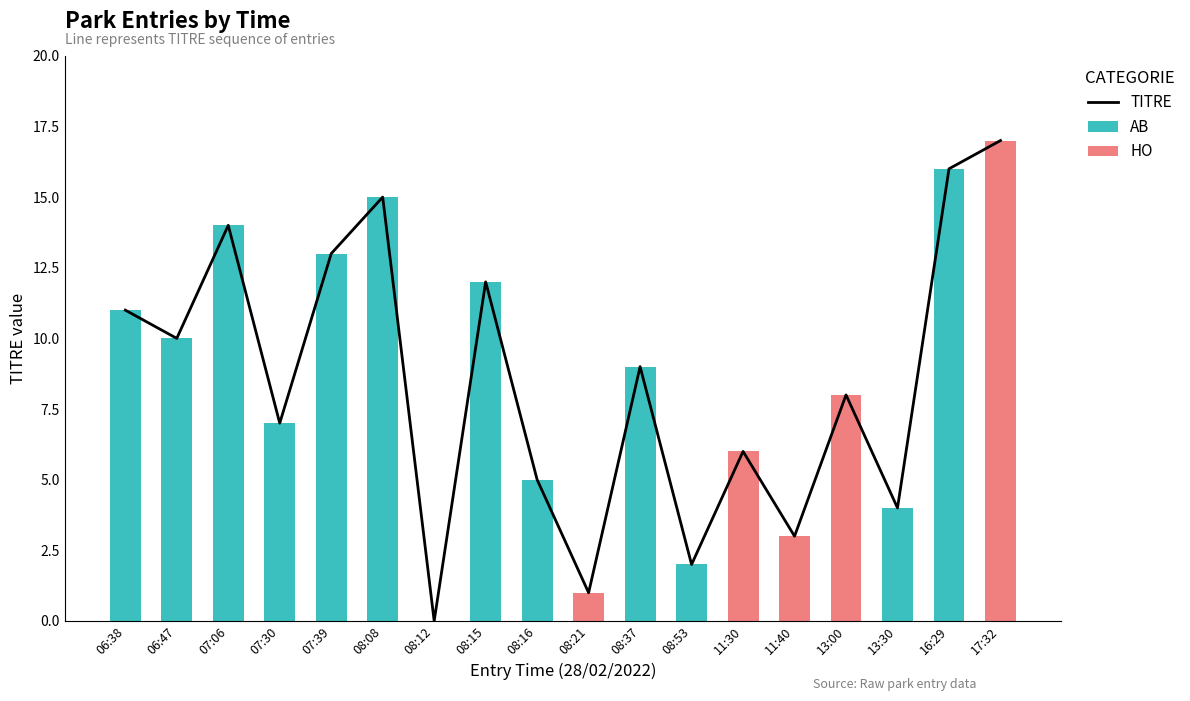

Where is AB nearest to the value 8?

07:30